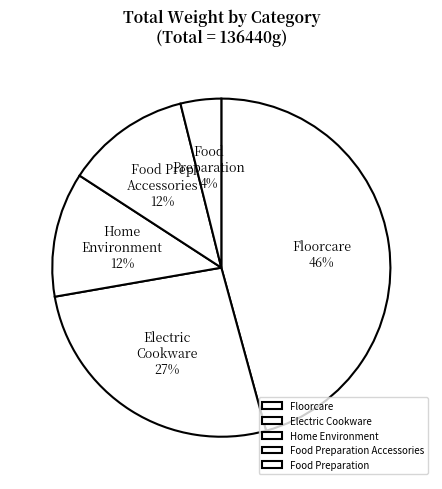

To the nearest percent, what is the difference between the largest and smallest slice percentages?

42%